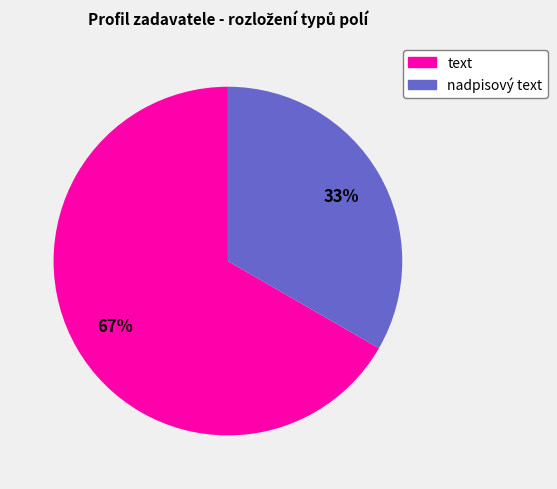

Is there a majority slice in this chart?

Yes